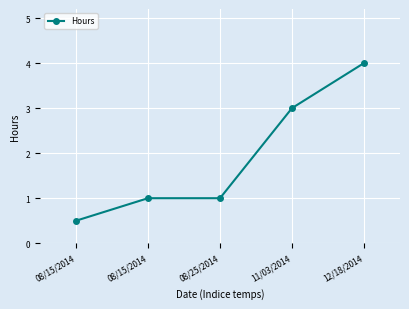

What value does the data have at 08/15/2014?

0.5